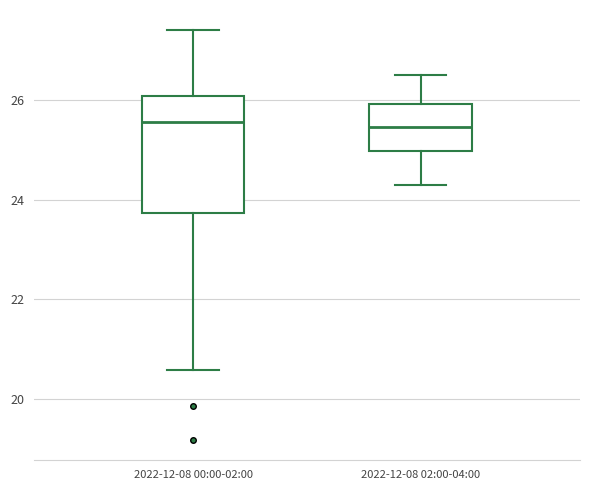

Reading left to right, read every box against the y-axis: the position of its median line, the range the box covers, and the ends of its whiskers. The values are not printed on the chart, so give them approximately, as read against the axis.

2022-12-08 00:00-02:00: median 25.6, box 23.8 to 26.0, whiskers 20.6 to 27.4
2022-12-08 02:00-04:00: median 25.4, box 25.0 to 26.0, whiskers 24.4 to 26.6